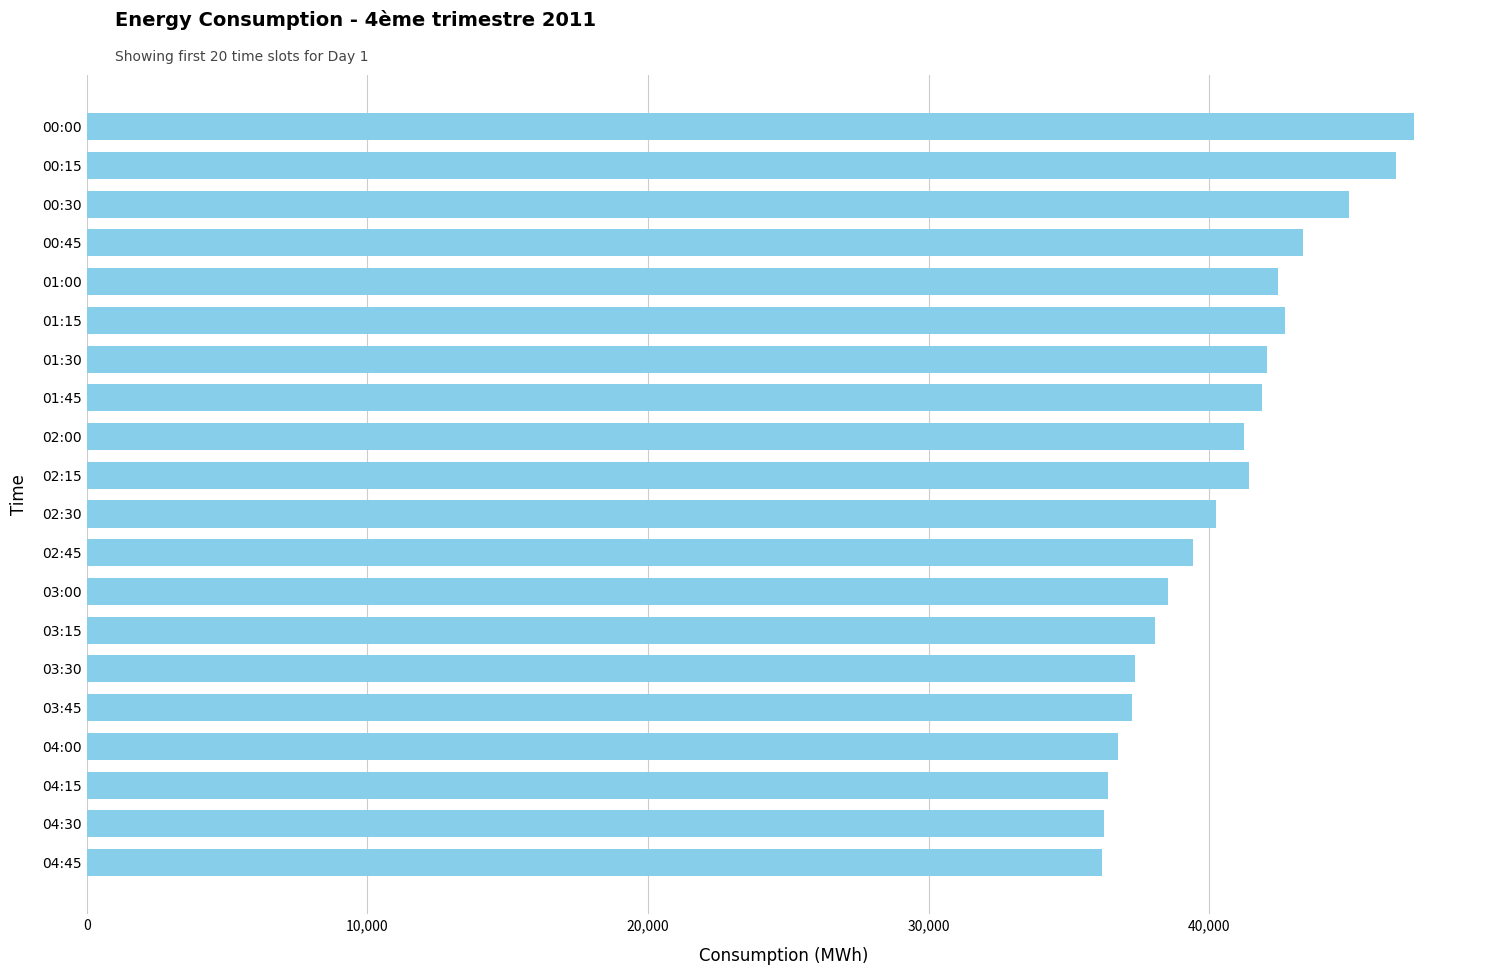

How many categories are shown in the chart?

20